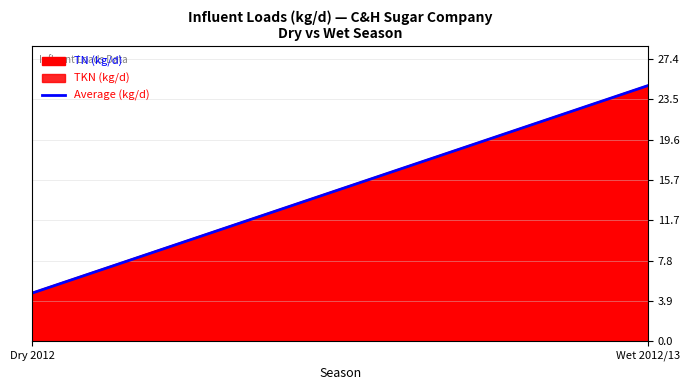

What is the change in value from Dry 2012 to Wet 2012/13?

+20.1